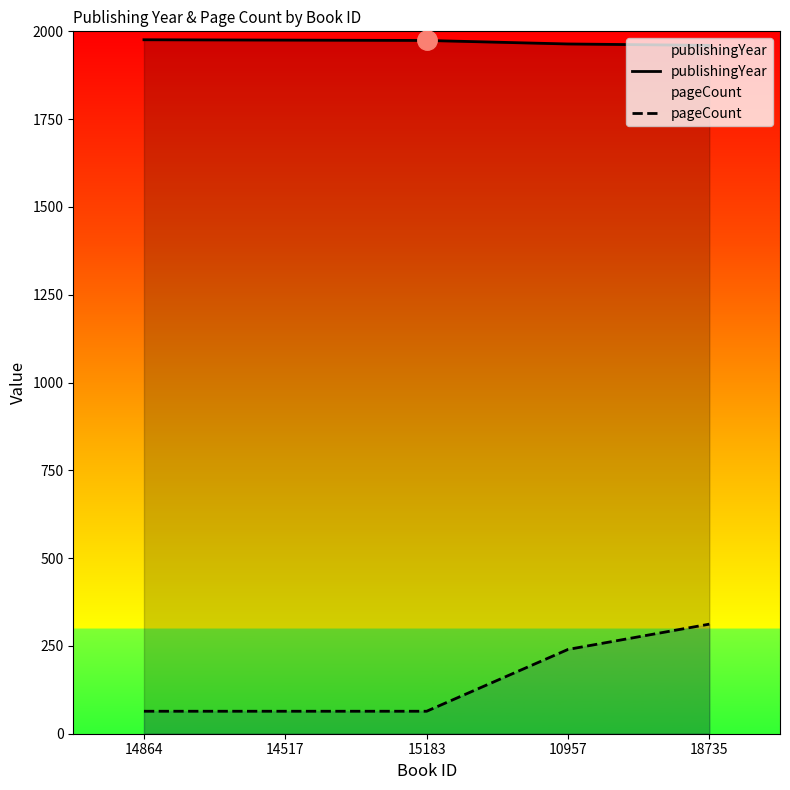

At 14517, list the series in order from largest to smallest.

publishingYear, pageCount